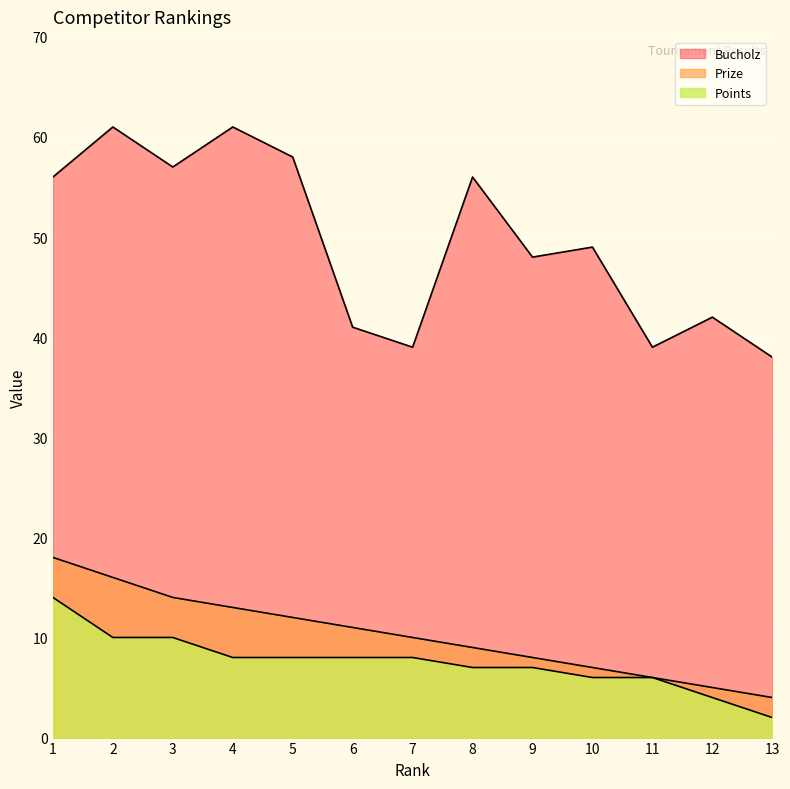

Reading left to right, transcribe all the data shown in this chart.

Prize: 1=18	2=16	3=14	4=13	5=12	6=11	7=10	8=9	9=8	10=7	11=6	12=5	13=4
Bucholz: 1=56	2=61	3=57	4=61	5=58	6=41	7=39	8=56	9=48	10=49	11=39	12=42	13=38
Points: 1=14	2=10	3=10	4=8	5=8	6=8	7=8	8=7	9=7	10=6	11=6	12=4	13=2